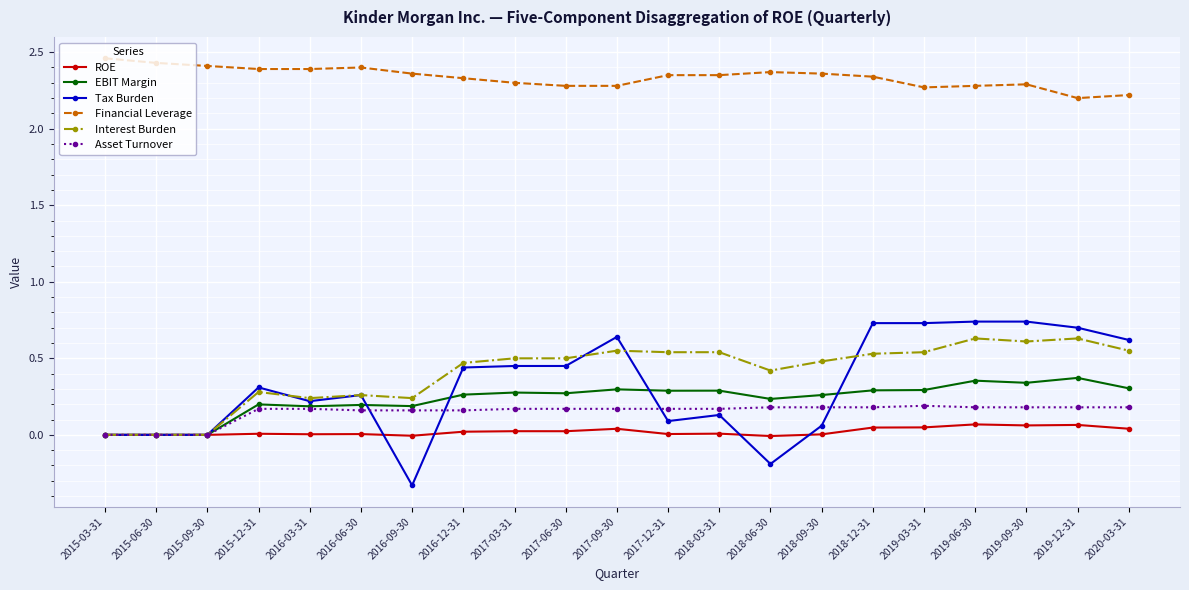

What position from the left is 2015-03-31?

1